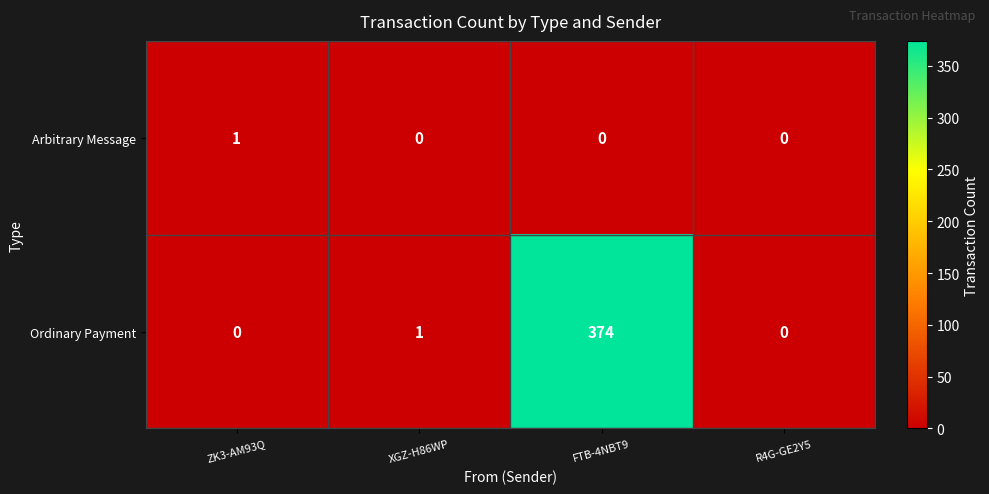

List the series in order of their overall mean, highest first.

Ordinary Payment, Arbitrary Message